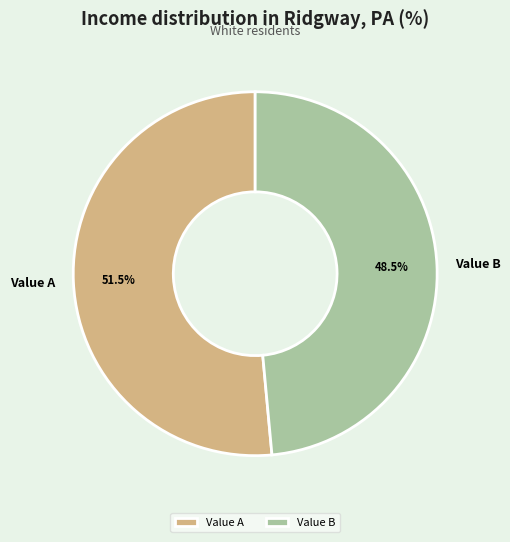

What percentage is NOT represented by Value A?

48.5%